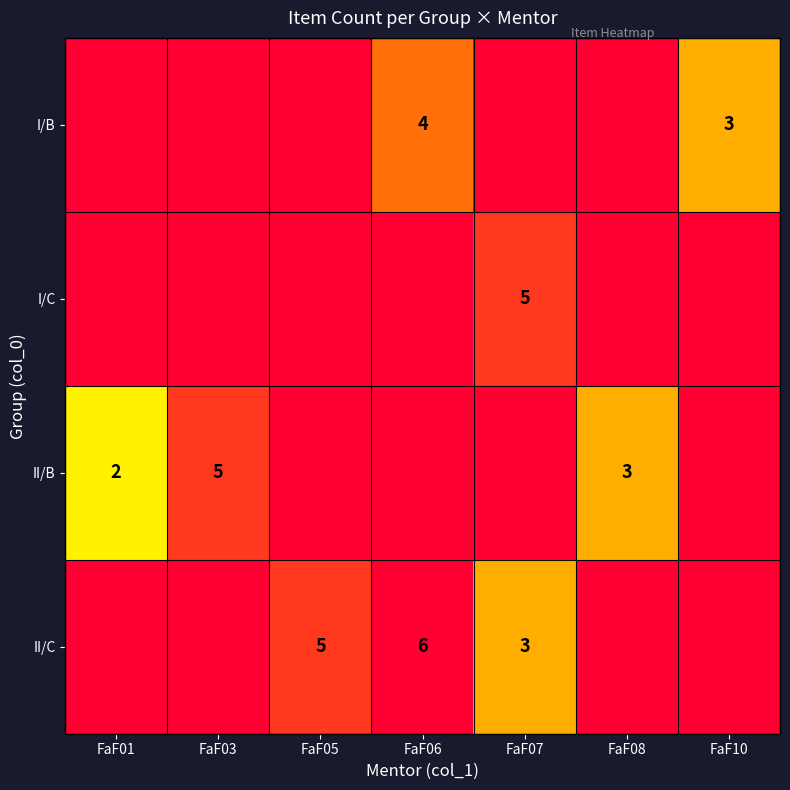

Between FaF05 and FaF06, which is larger?

FaF06